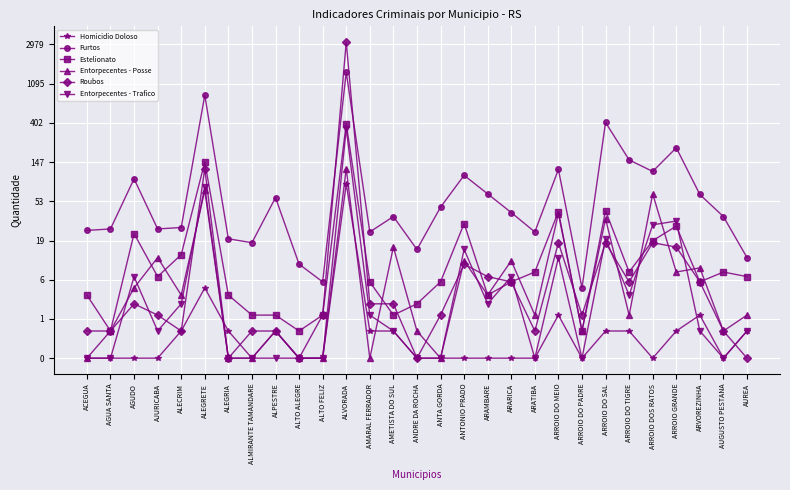

Reading left to right, list all the values displayed in this chart.

Homicidio Doloso: ACEGUA=0.0	AGUA SANTA=0.0	AGUDO=0.0	AJURICABA=0.0	ALECRIM=0.7	ALEGRETE=1.8	ALEGRIA=0.7	ALMIRANTE TAMANDARE=0.0	ALPESTRE=0.7	ALTO ALEGRE=0.0	ALTO FELIZ=0.0	ALVORADA=4.4	AMARAL FERRADOR=0.7	AMETISTA DO SUL=0.7	ANDRE DA ROCHA=0.0	ANTA GORDA=0.0	ANTONIO PRADO=0.0	ARAMBARE=0.0	ARARICA=0.0	ARATIBA=0.0	ARROIO DO MEIO=1.1	ARROIO DO PADRE=0.0	ARROIO DO SAL=0.7	ARROIO DO TIGRE=0.7	ARROIO DOS RATOS=0.0	ARROIO GRANDE=0.7	ARVOREZINHA=1.1	AUGUSTO PESTANA=0.0	AUREA=0.7
Furtos: ACEGUA=3.3	AGUA SANTA=3.3	AGUDO=4.6	AJURICABA=3.3	ALECRIM=3.3	ALEGRETE=6.7	ALEGRIA=3.0	ALMIRANTE TAMANDARE=2.9	ALPESTRE=4.1	ALTO ALEGRE=2.4	ALTO FELIZ=1.9	ALVORADA=7.3	AMARAL FERRADOR=3.2	AMETISTA DO SUL=3.6	ANDRE DA ROCHA=2.8	ANTA GORDA=3.9	ANTONIO PRADO=4.7	ARAMBARE=4.2	ARARICA=3.7	ARATIBA=3.2	ARROIO DO MEIO=4.8	ARROIO DO PADRE=1.8	ARROIO DO SAL=6.0	ARROIO DO TIGRE=5.1	ARROIO DOS RATOS=4.8	ARROIO GRANDE=5.4	ARVOREZINHA=4.2	AUGUSTO PESTANA=3.6	AUREA=2.6
Estelionato: ACEGUA=1.6	AGUA SANTA=0.7	AGUDO=3.2	AJURICABA=2.1	ALECRIM=2.6	ALEGRETE=5.0	ALEGRIA=1.6	ALMIRANTE TAMANDARE=1.1	ALPESTRE=1.1	ALTO ALEGRE=0.7	ALTO FELIZ=1.1	ALVORADA=6.0	AMARAL FERRADOR=1.9	AMETISTA DO SUL=1.1	ANDRE DA ROCHA=1.4	ANTA GORDA=1.9	ANTONIO PRADO=3.4	ARAMBARE=1.6	ARARICA=1.9	ARATIBA=2.2	ARROIO DO MEIO=3.7	ARROIO DO PADRE=0.7	ARROIO DO SAL=3.8	ARROIO DO TIGRE=2.2	ARROIO DOS RATOS=3.0	ARROIO GRANDE=3.4	ARVOREZINHA=1.9	AUGUSTO PESTANA=2.2	AUREA=2.1
Entorpecentes - Posse: ACEGUA=0.0	AGUA SANTA=0.7	AGUDO=1.8	AJURICABA=2.6	ALECRIM=1.6	ALEGRETE=4.3	ALEGRIA=0.0	ALMIRANTE TAMANDARE=0.0	ALPESTRE=0.7	ALTO ALEGRE=0.0	ALTO FELIZ=0.0	ALVORADA=4.8	AMARAL FERRADOR=0.0	AMETISTA DO SUL=2.8	ANDRE DA ROCHA=0.7	ANTA GORDA=0.0	ANTONIO PRADO=2.5	ARAMBARE=1.6	ARARICA=2.5	ARATIBA=1.1	ARROIO DO MEIO=3.7	ARROIO DO PADRE=0.7	ARROIO DO SAL=3.6	ARROIO DO TIGRE=1.1	ARROIO DOS RATOS=4.2	ARROIO GRANDE=2.2	ARVOREZINHA=2.3	AUGUSTO PESTANA=0.7	AUREA=1.1
Roubos: ACEGUA=0.7	AGUA SANTA=0.7	AGUDO=1.4	AJURICABA=1.1	ALECRIM=0.7	ALEGRETE=4.8	ALEGRIA=0.0	ALMIRANTE TAMANDARE=0.7	ALPESTRE=0.7	ALTO ALEGRE=0.0	ALTO FELIZ=1.1	ALVORADA=8.1	AMARAL FERRADOR=1.4	AMETISTA DO SUL=1.4	ANDRE DA ROCHA=0.0	ANTA GORDA=1.1	ANTONIO PRADO=2.4	ARAMBARE=2.1	ARARICA=1.9	ARATIBA=0.7	ARROIO DO MEIO=2.9	ARROIO DO PADRE=1.1	ARROIO DO SAL=2.9	ARROIO DO TIGRE=1.9	ARROIO DOS RATOS=2.9	ARROIO GRANDE=2.8	ARVOREZINHA=1.9	AUGUSTO PESTANA=0.7	AUREA=0.0
Entorpecentes - Trafico: ACEGUA=0.0	AGUA SANTA=0.0	AGUDO=2.1	AJURICABA=0.7	ALECRIM=1.4	ALEGRETE=4.4	ALEGRIA=0.0	ALMIRANTE TAMANDARE=0.0	ALPESTRE=0.0	ALTO ALEGRE=0.0	ALTO FELIZ=0.0	ALVORADA=5.8	AMARAL FERRADOR=1.1	AMETISTA DO SUL=0.7	ANDRE DA ROCHA=0.0	ANTA GORDA=0.0	ANTONIO PRADO=2.8	ARAMBARE=1.4	ARARICA=2.1	ARATIBA=0.0	ARROIO DO MEIO=2.6	ARROIO DO PADRE=0.0	ARROIO DO SAL=3.0	ARROIO DO TIGRE=1.6	ARROIO DOS RATOS=3.4	ARROIO GRANDE=3.5	ARVOREZINHA=0.7	AUGUSTO PESTANA=0.0	AUREA=0.7